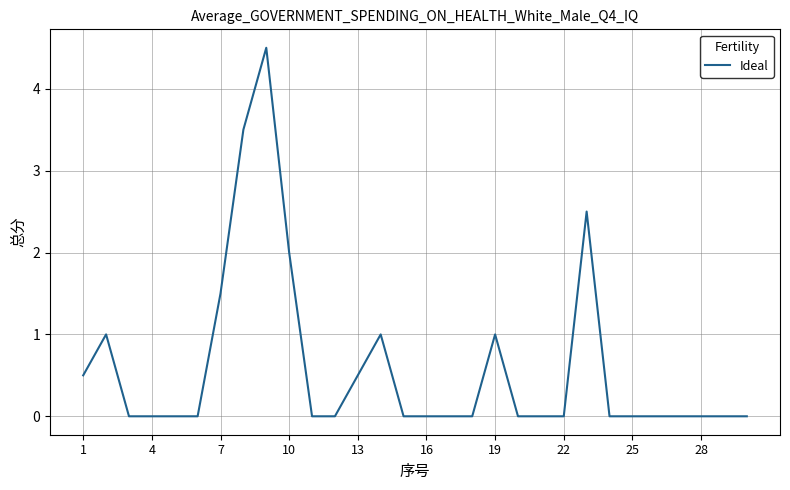

How many series are shown in this chart?

1